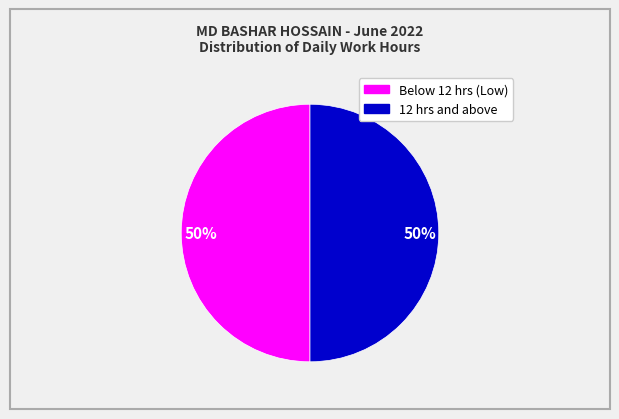

To the nearest percent, what is the average slice percentage?

50%